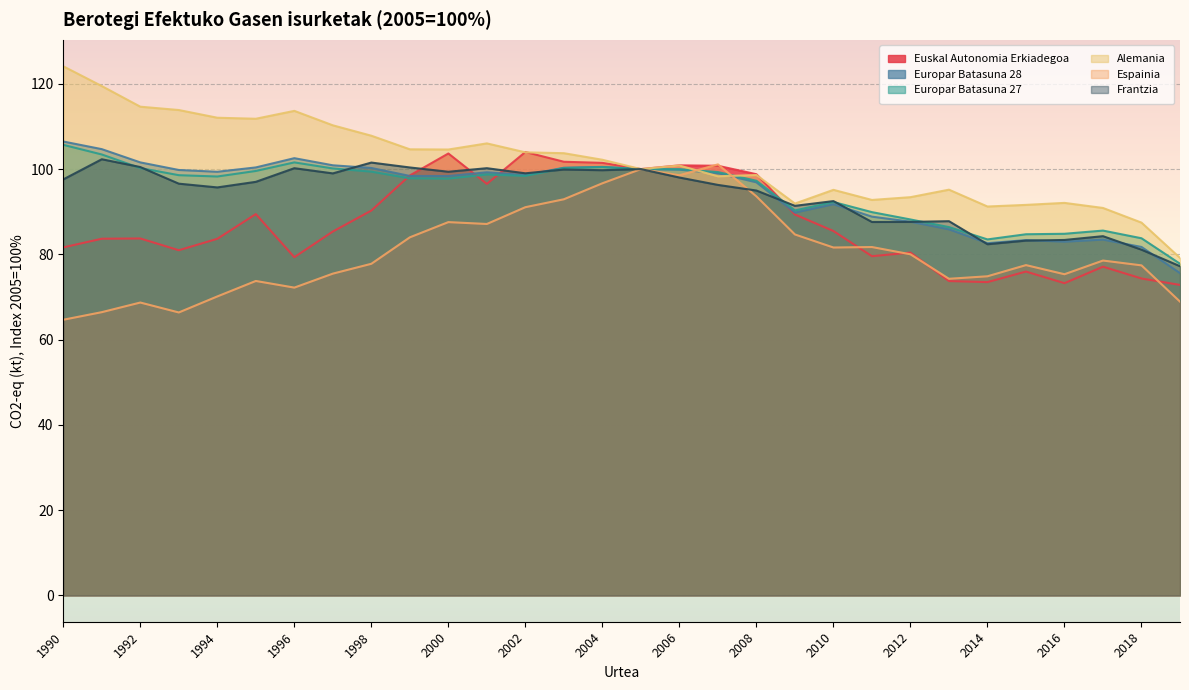

At which category does Alemania reach its first local valley?

1995